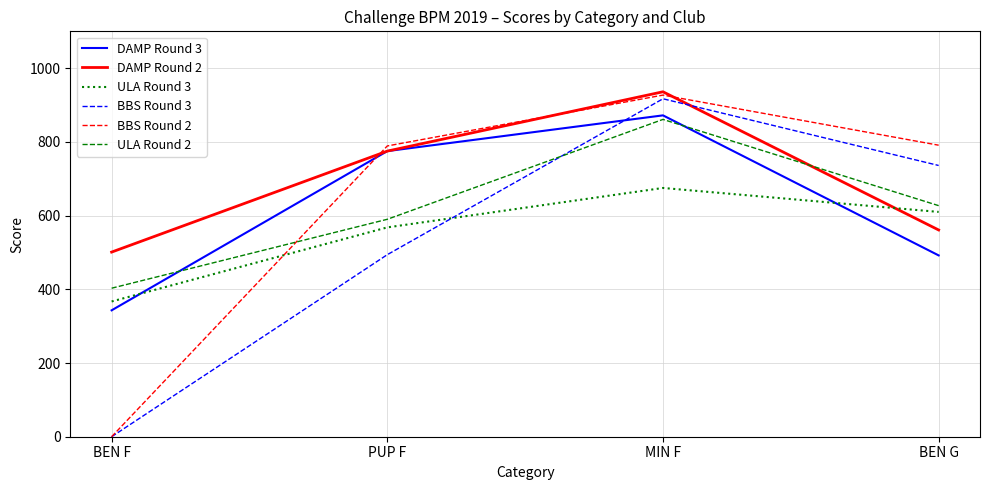

The value of DAMP Round 2 at BEN G is 561. True or false?

True